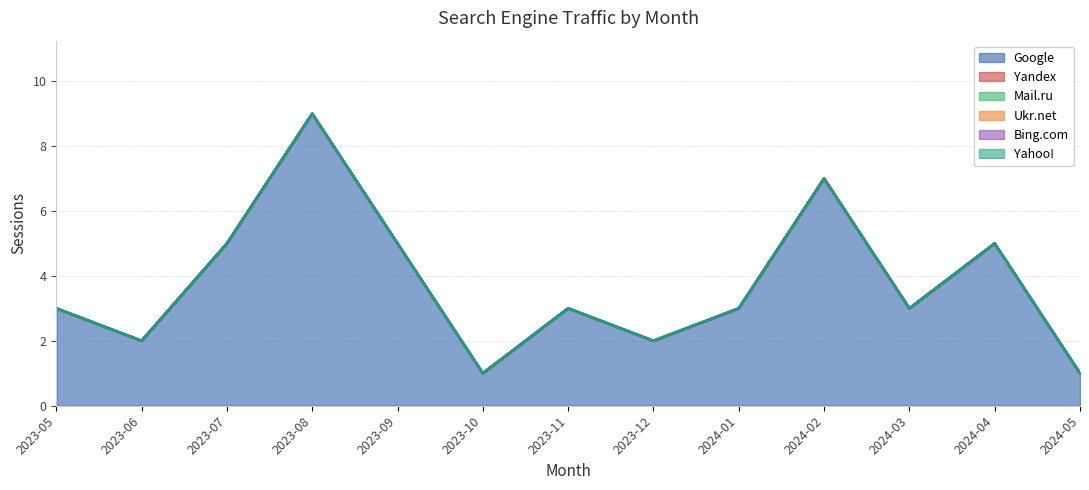

The value of Yandex at 2023-06 is 0. True or false?

True